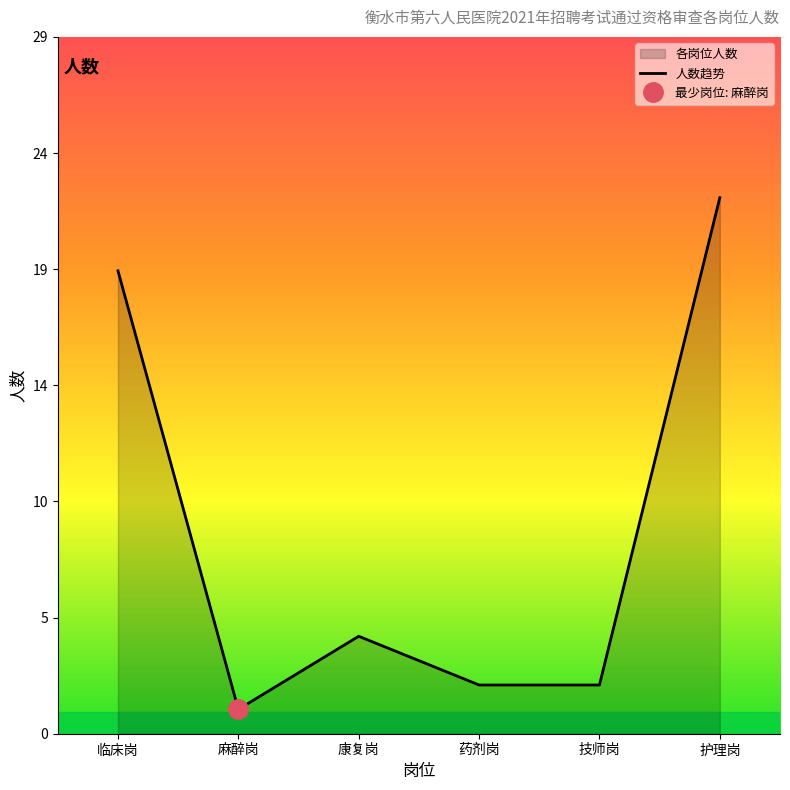

Reading left to right, transcribe all the data shown in this chart.

19	1	4	2	2	22